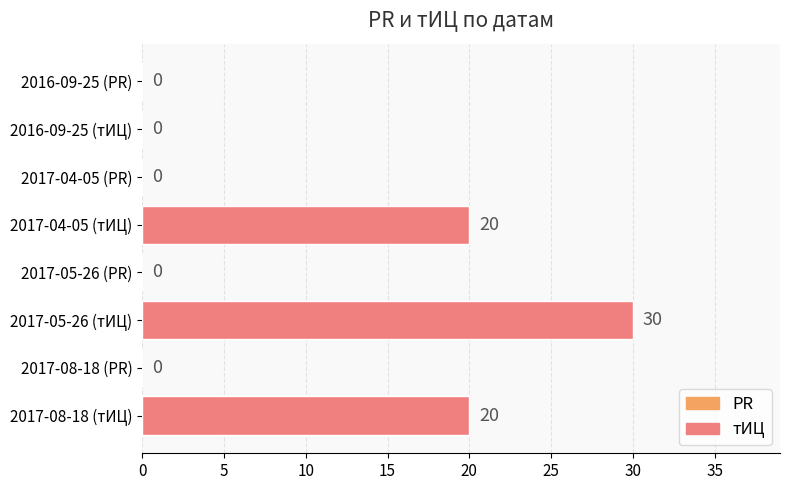

The chart shows a value of 20 at 2017-04-05 (тИЦ). True or false?

True